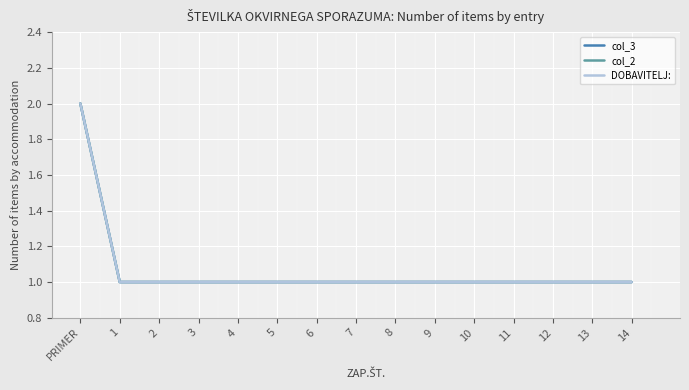

True or false: DOBAVITELJ: has a value of 2 at 11.

False